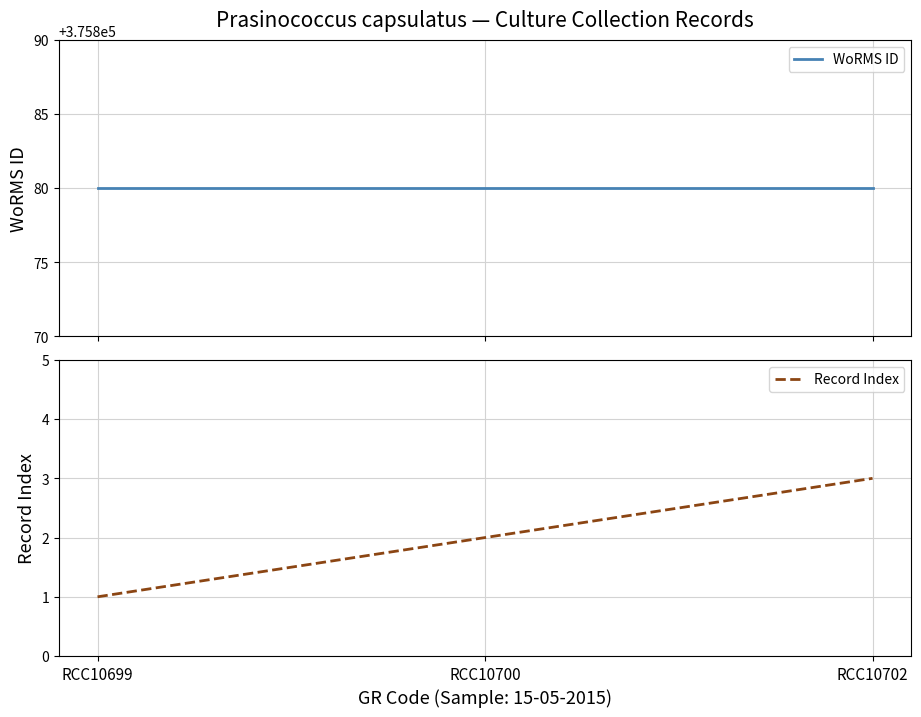

At RCC10699, list the series in order from smallest to largest.

Record Index, WoRMS ID